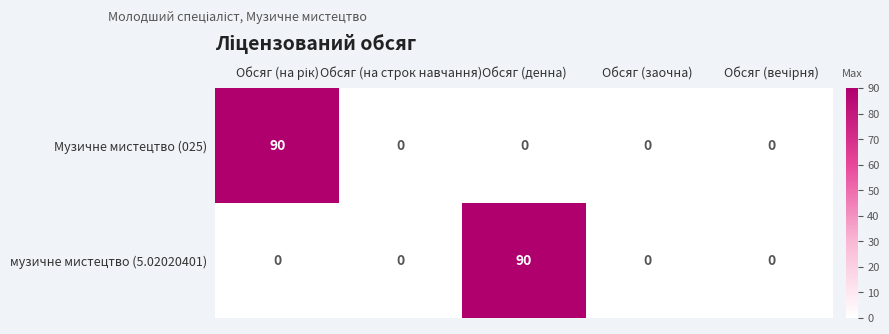

Which series changed the most between Обсяг (на строк навчання) and Обсяг (денна)?

музичне мистецтво (5.02020401)